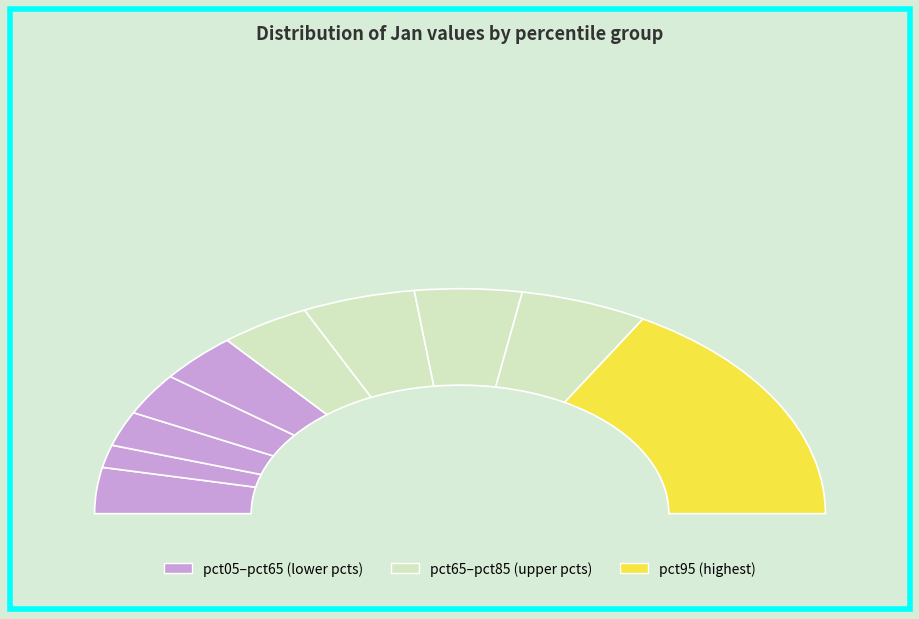

How many segments does this pie chart have?

10